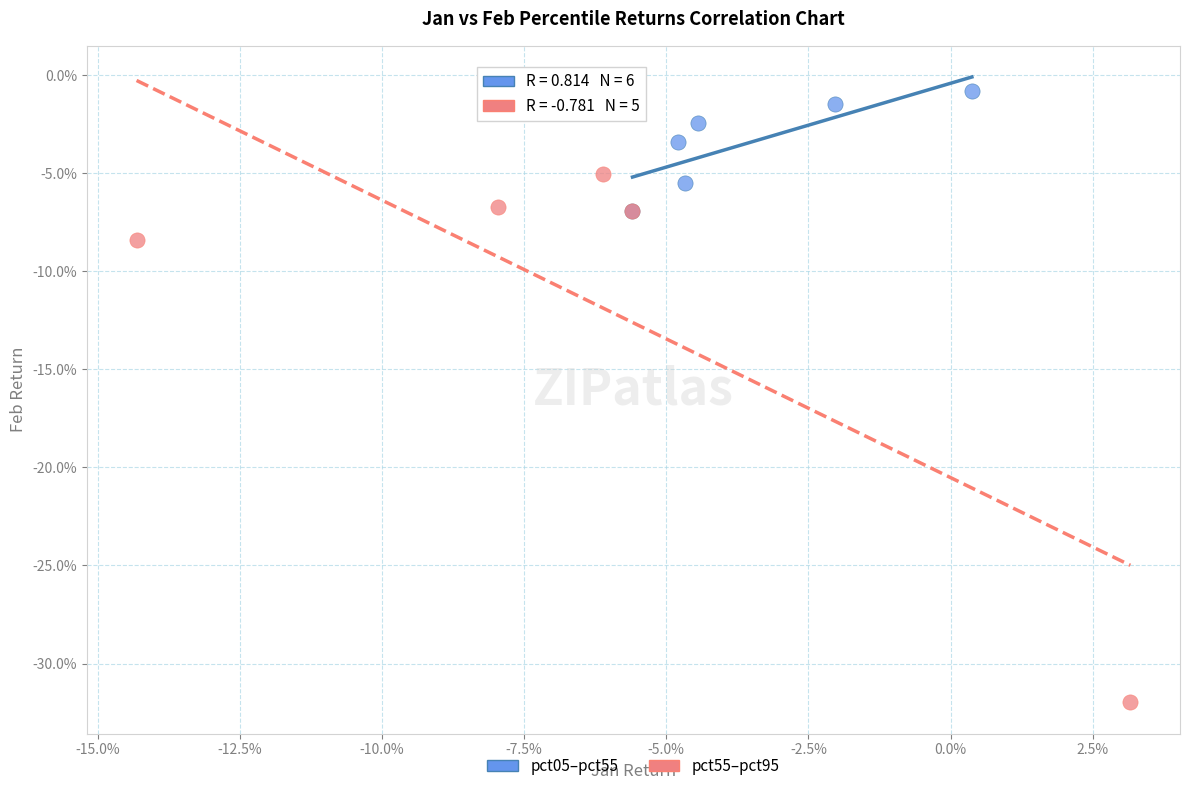

What are all the series names shown in the legend?

pct05–pct55, pct55–pct95